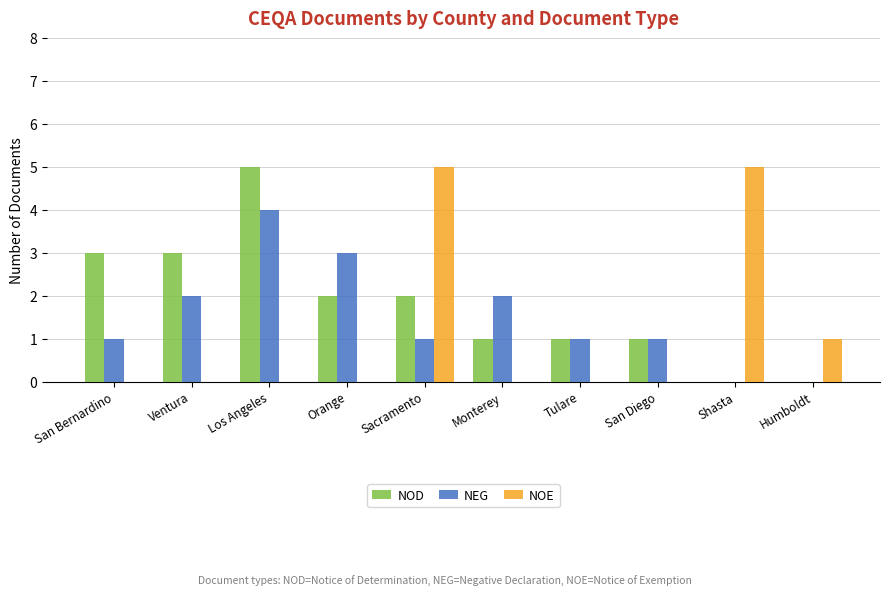

Count the number of categories in the chart.

10